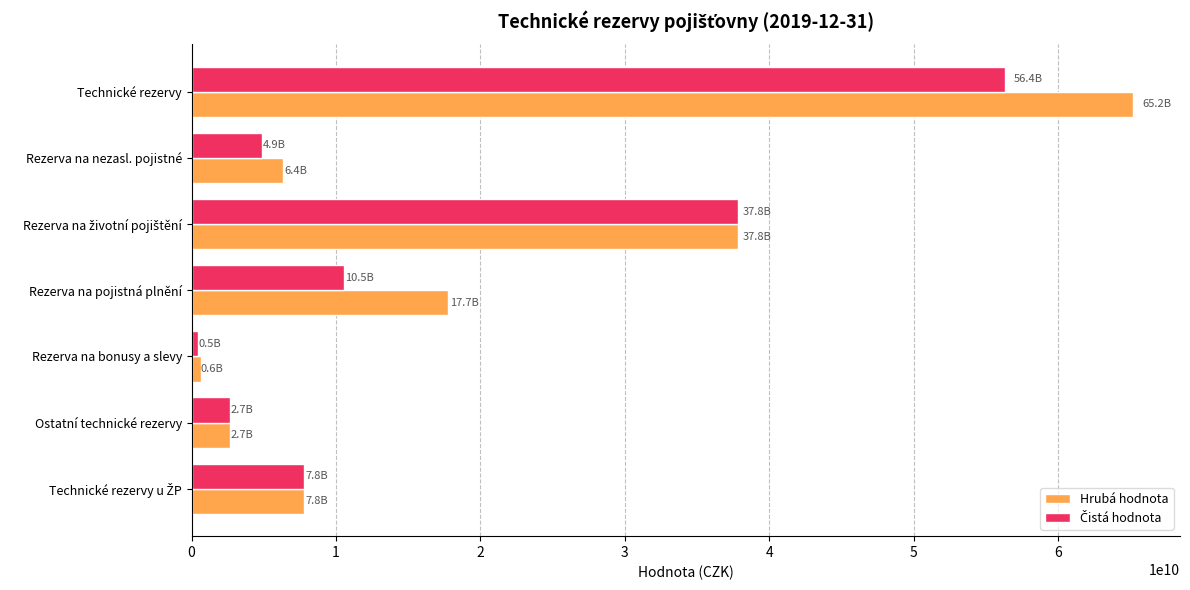

Which series has the widest spread of values?

Hrubá hodnota